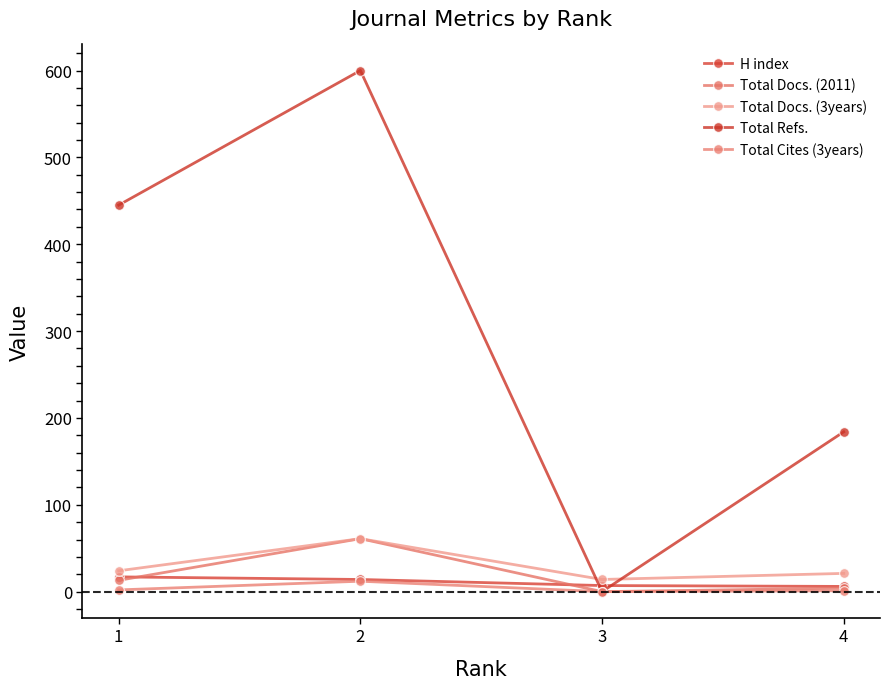

Between 1 and 4, which is larger?

1